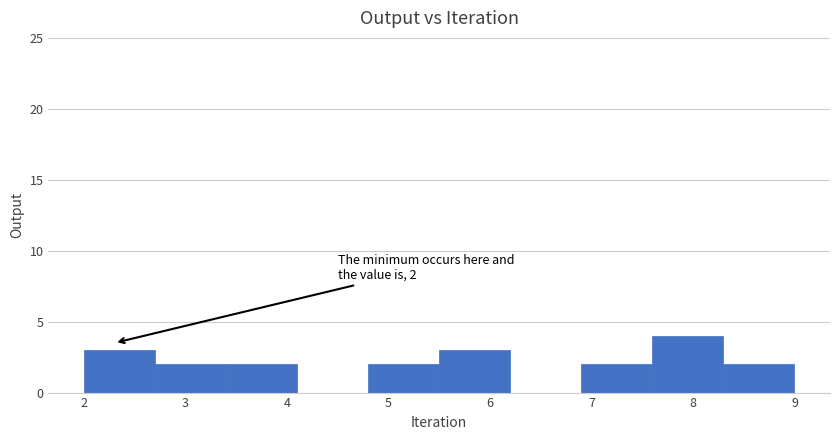

Over which range of the x-axis is the bar tallest?

7.6 to 8.3